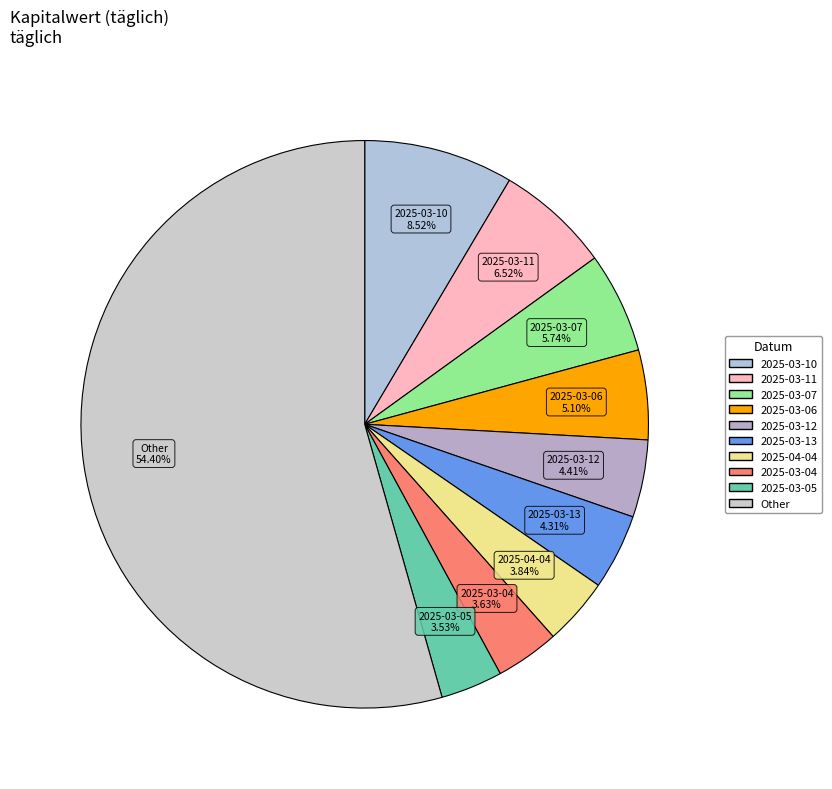

How many slices are in this pie chart?

10